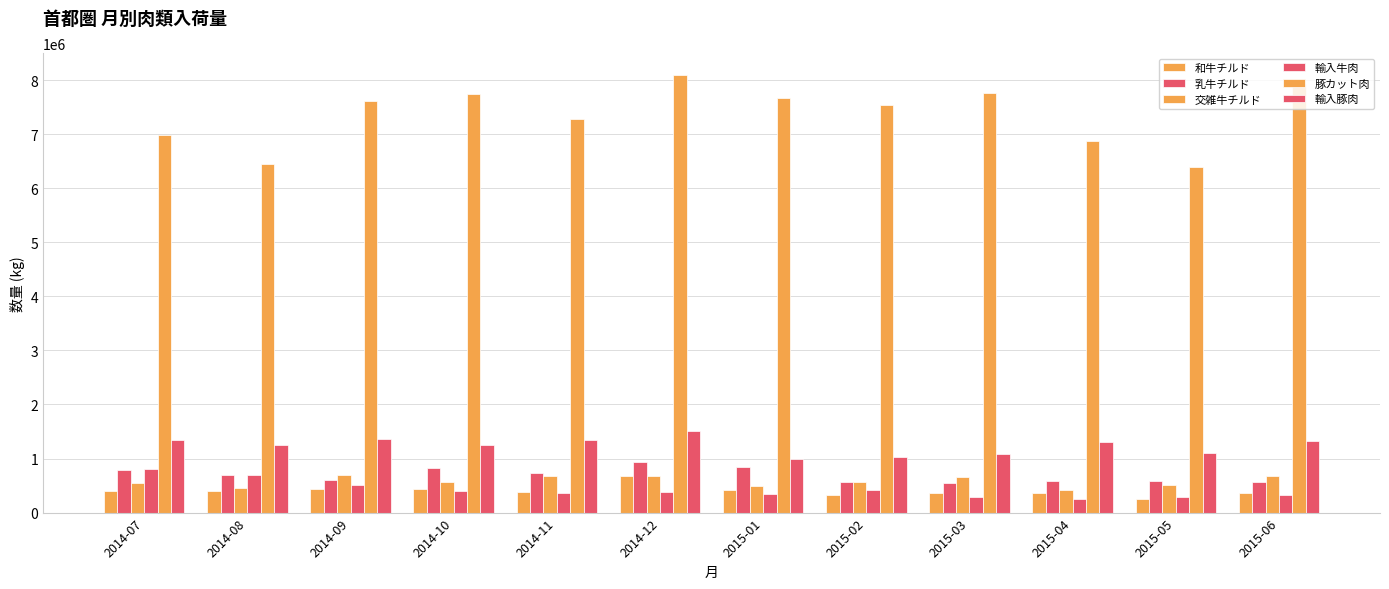

How many distinct data groups are displayed?

6